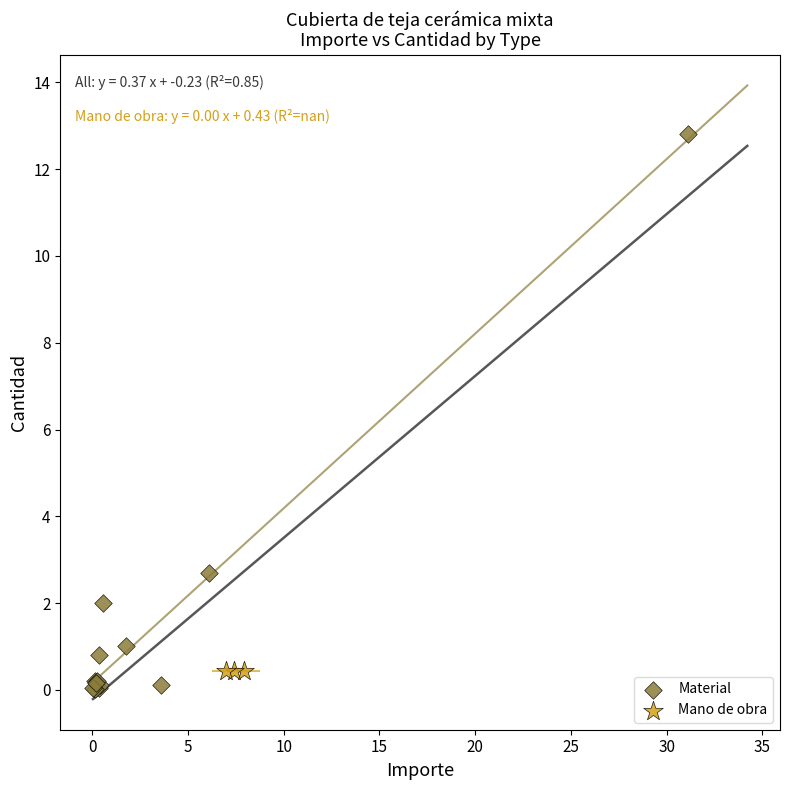

Which series reaches the maximum Y coordinate?

Material